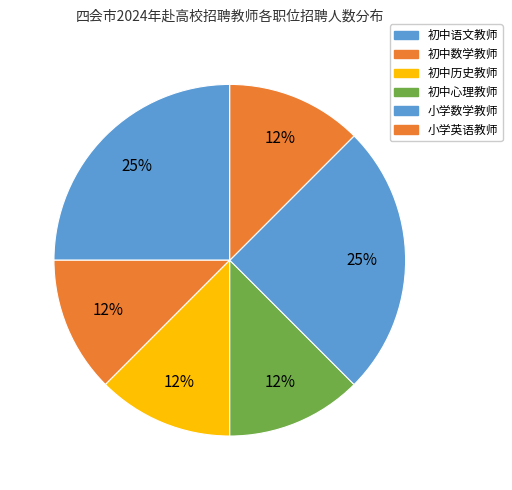

How many segments does this pie chart have?

6